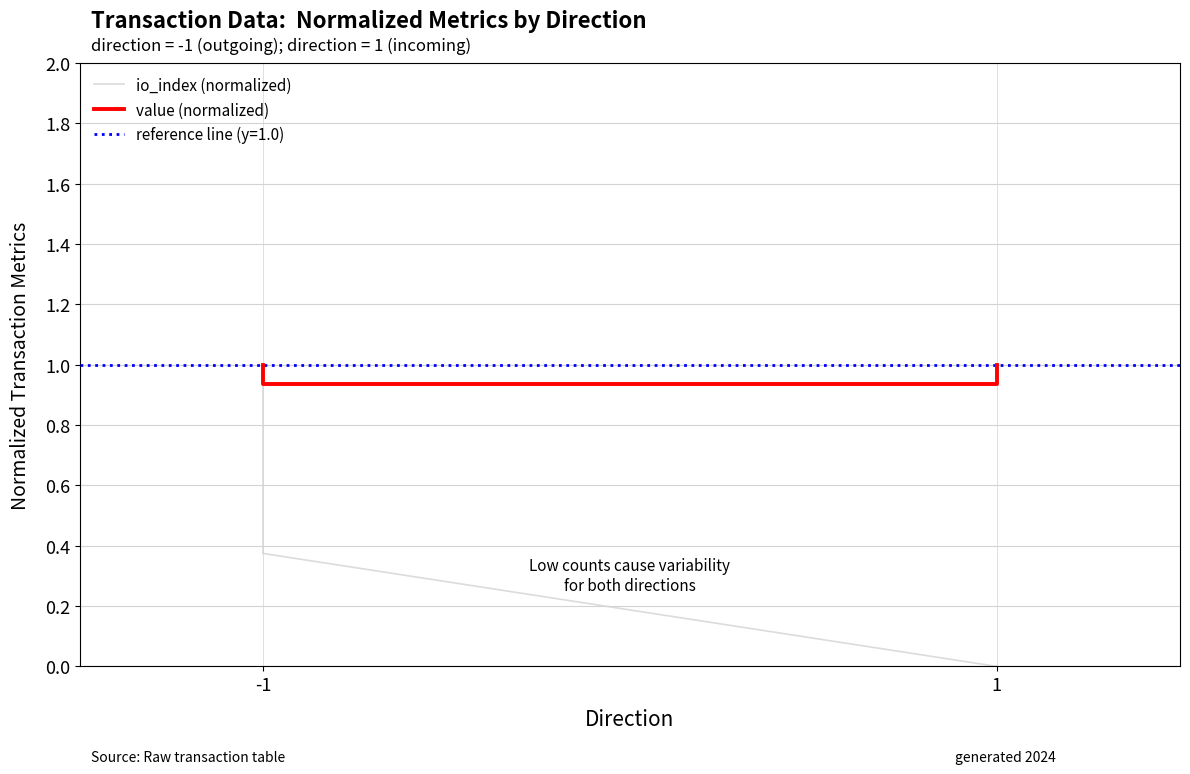

Reading left to right, list all the values displayed in this chart.

1.0	0.9	0.9	1.0